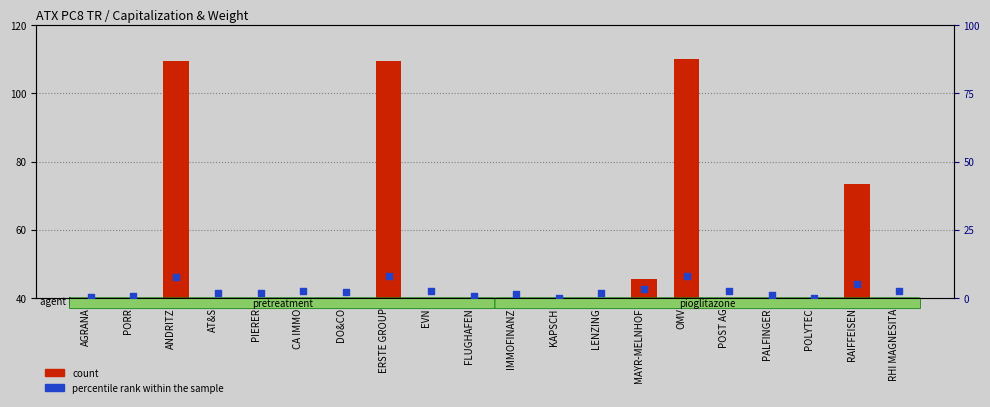

Which series reaches the minimum Y coordinate?

percentile rank within the sample